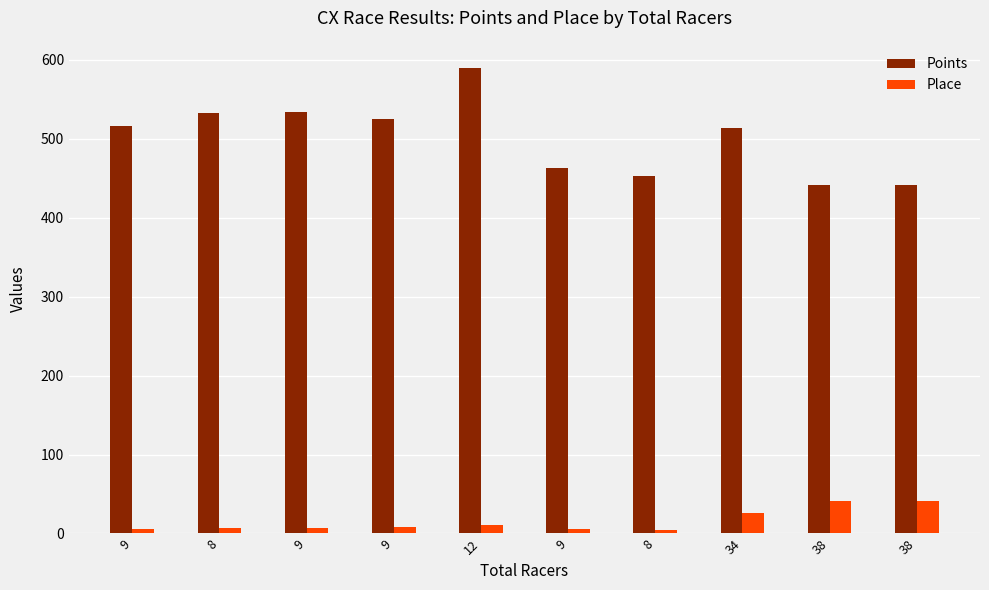

True or false: Points has a value of 516.0 at 9.

True